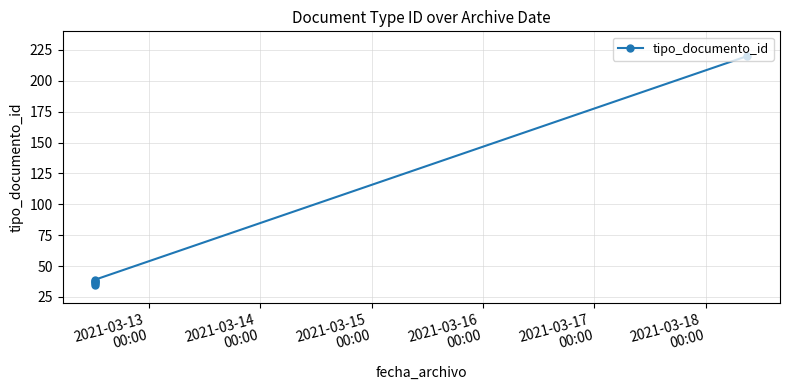

What is the difference between the second highest and second lowest values?

3